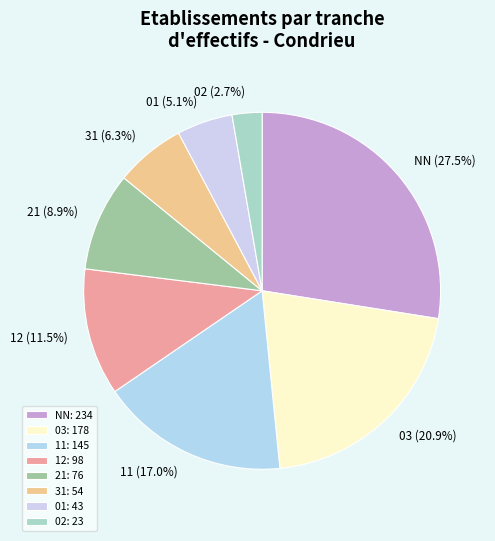

Combined, do 31 and NN account for over 50%?

No